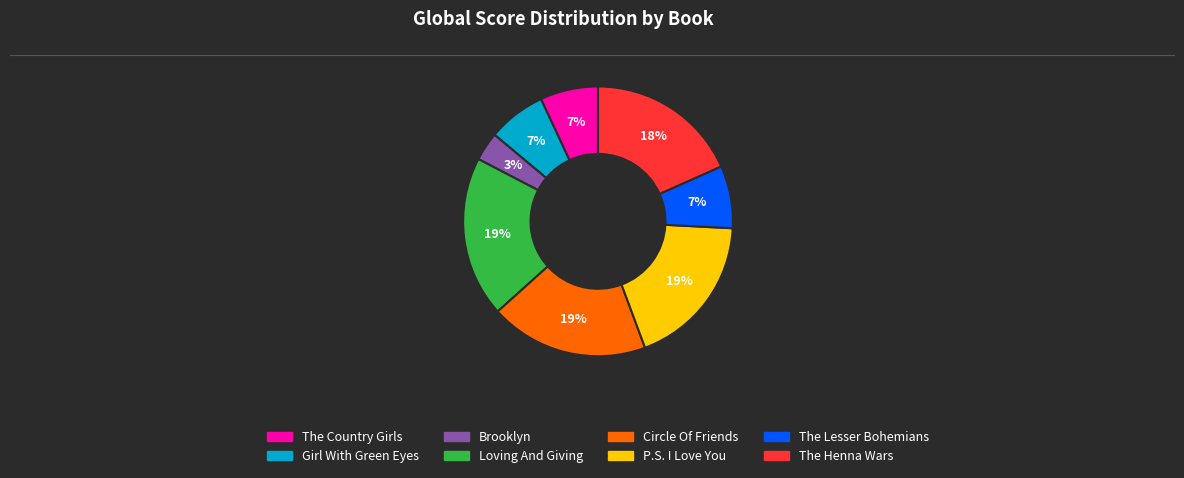

Is it true that P.S. I Love You is 19% of the pie?

True